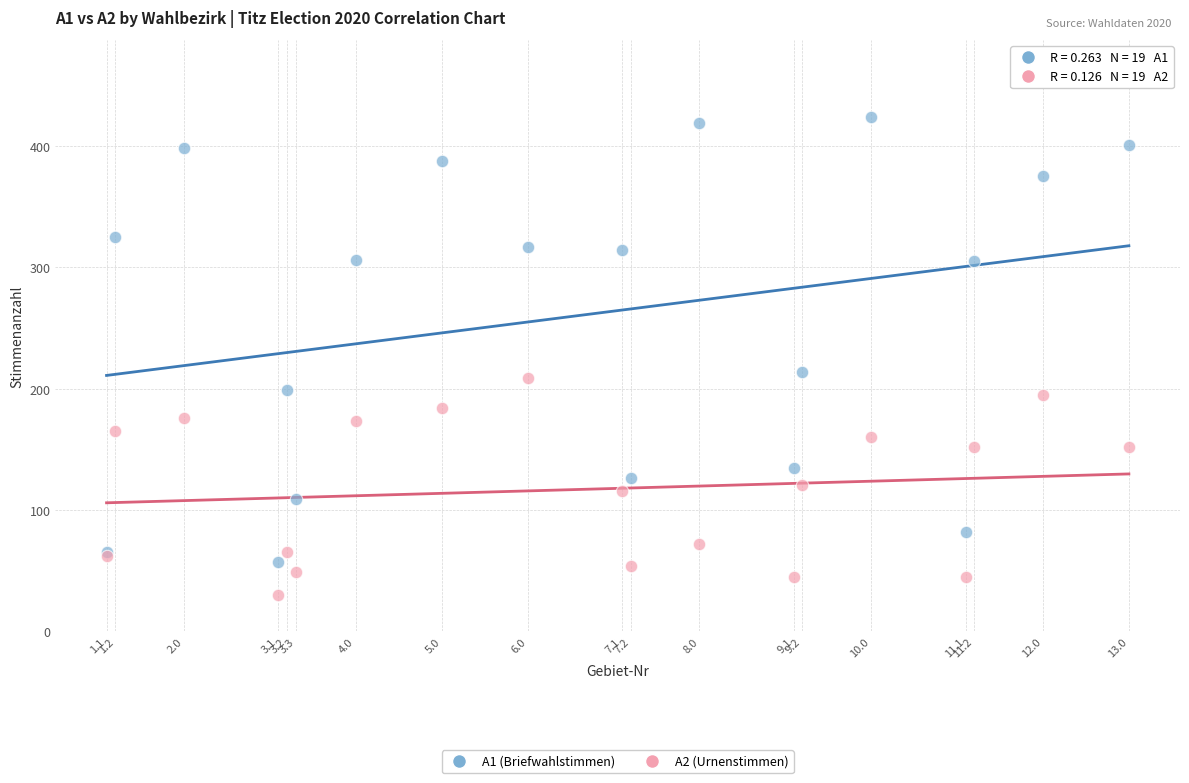

Across all series, what Y value is closest to 227?

214